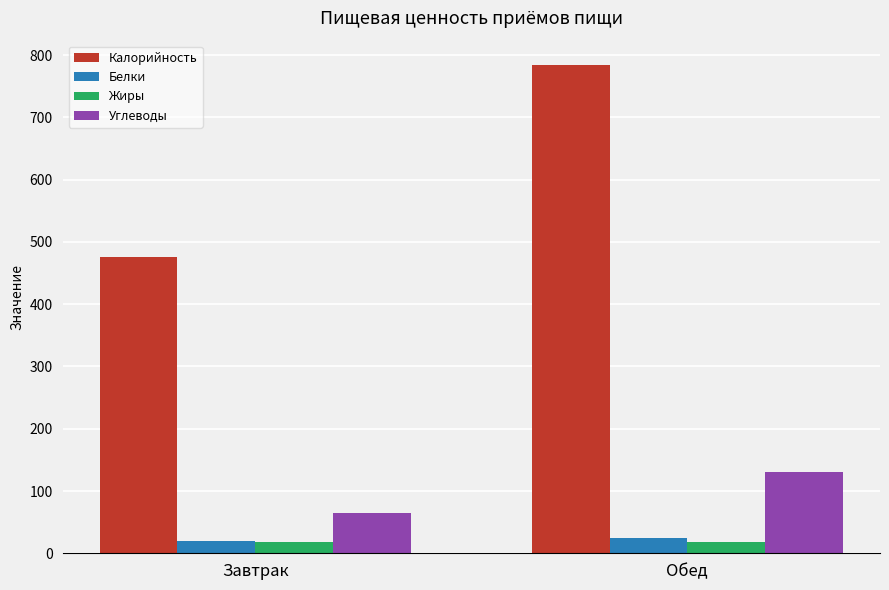

What is the label of the 1st bar from the left?

Завтрак